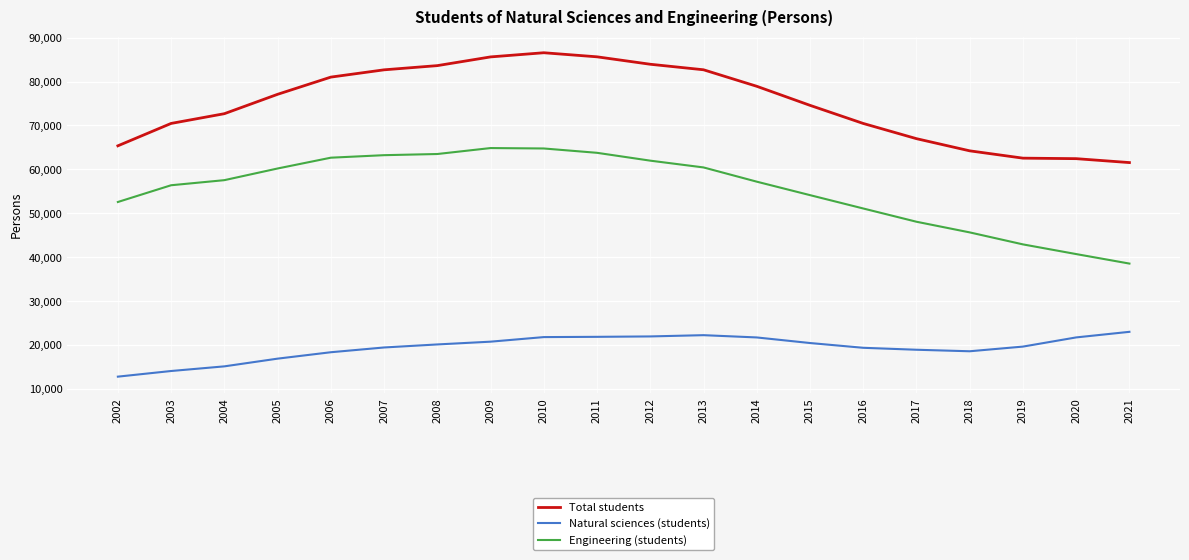

What is the approximate value of Total students at 2013?

82679